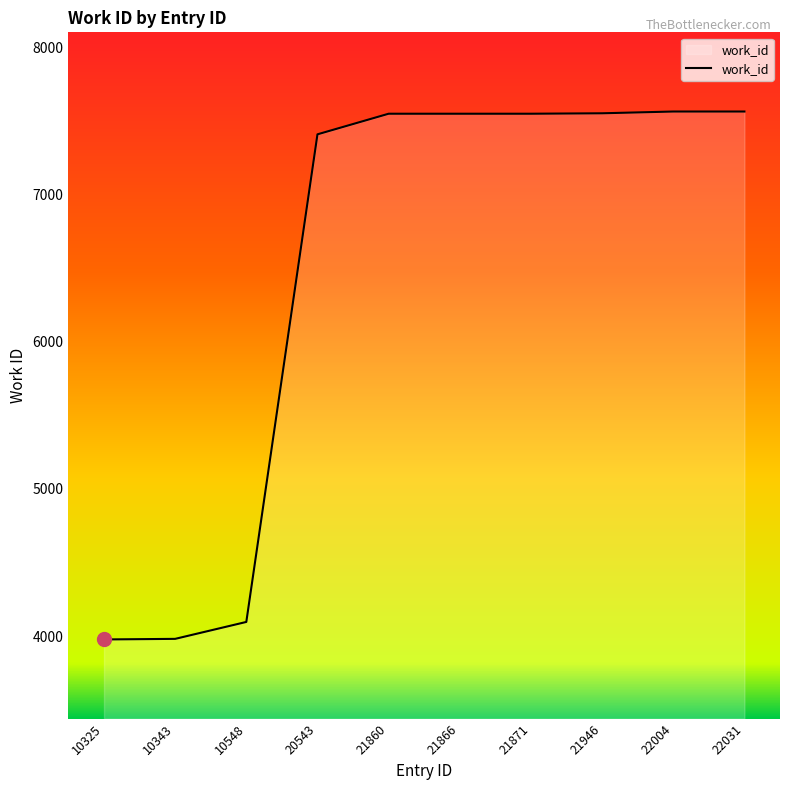

What is the greatest value displayed?

7565